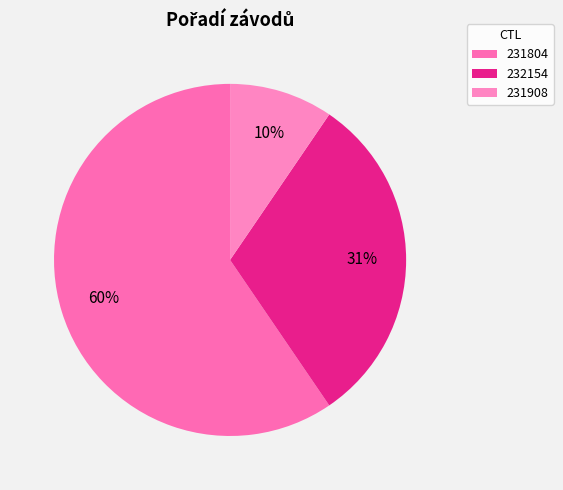

To the nearest percent, what portion does 231804 represent?

60%